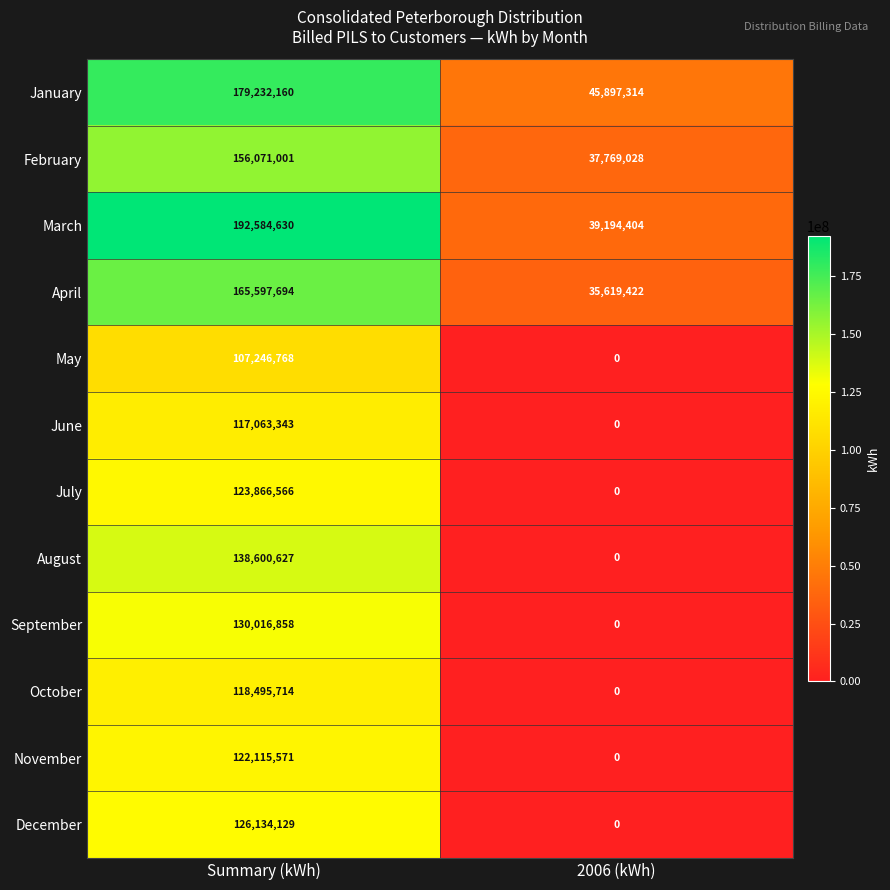

Is it true that September equals 42324341 at 2006 (kWh)?

False